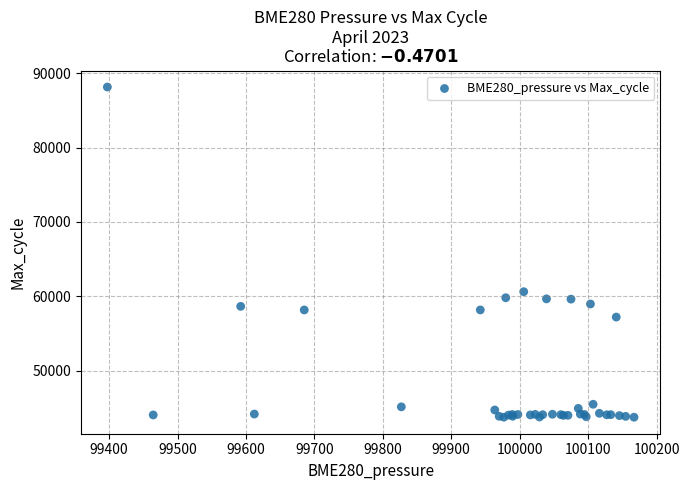

What Y value in the scatter plot is closest to 65943?

60622